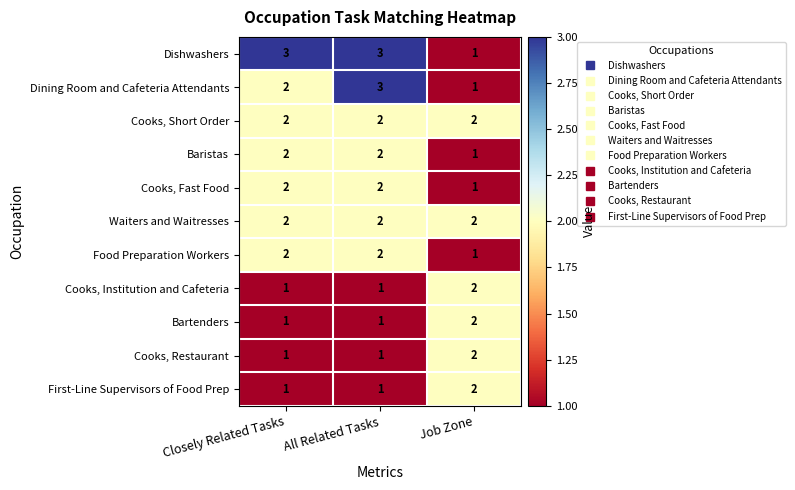

Which series changed the most between Closely Related Tasks and Job Zone?

Dishwashers